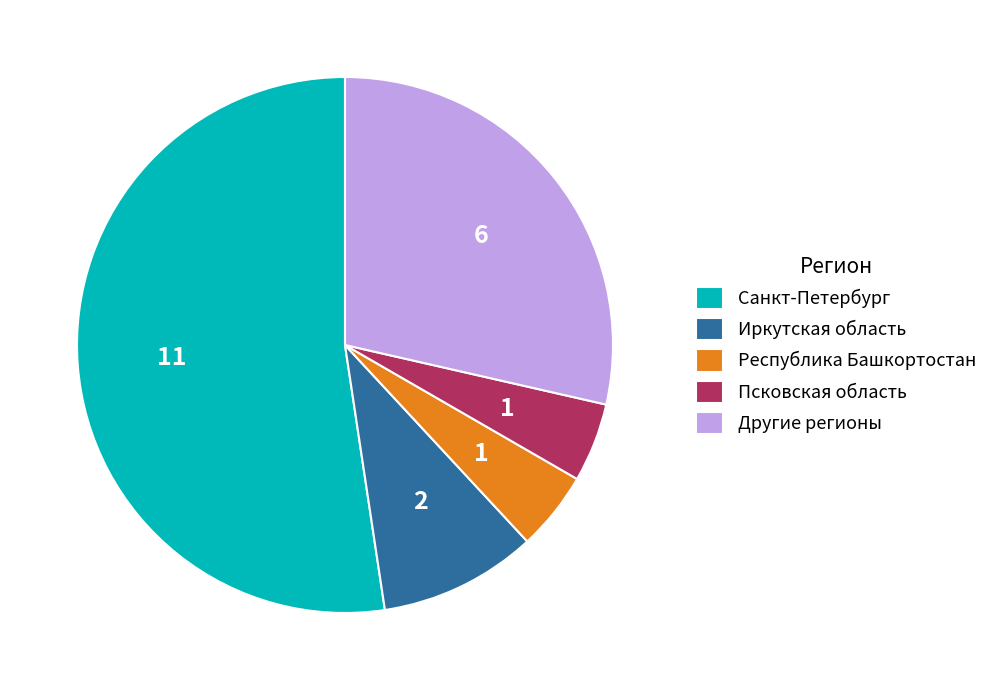

Is there any slice that represents more than half of the pie?

Yes